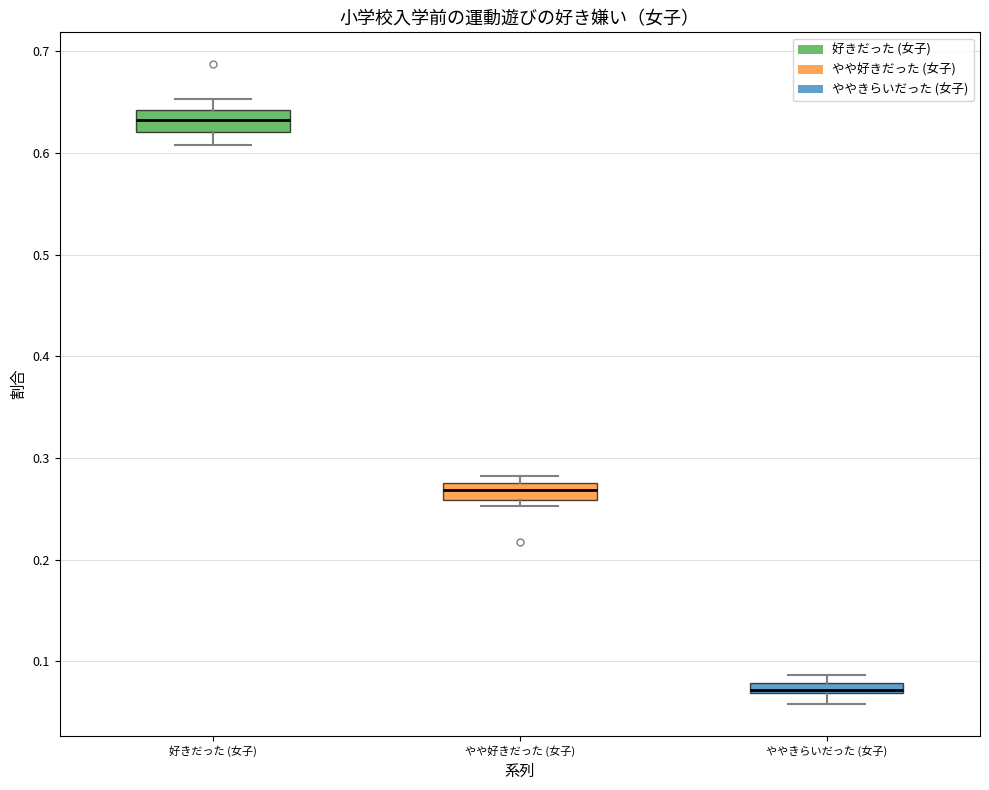

Where does the median line of the box for やや好きだった (女子) sit on the y-axis? The values are not printed on the chart, so give them approximately, as read against the axis.

0.27